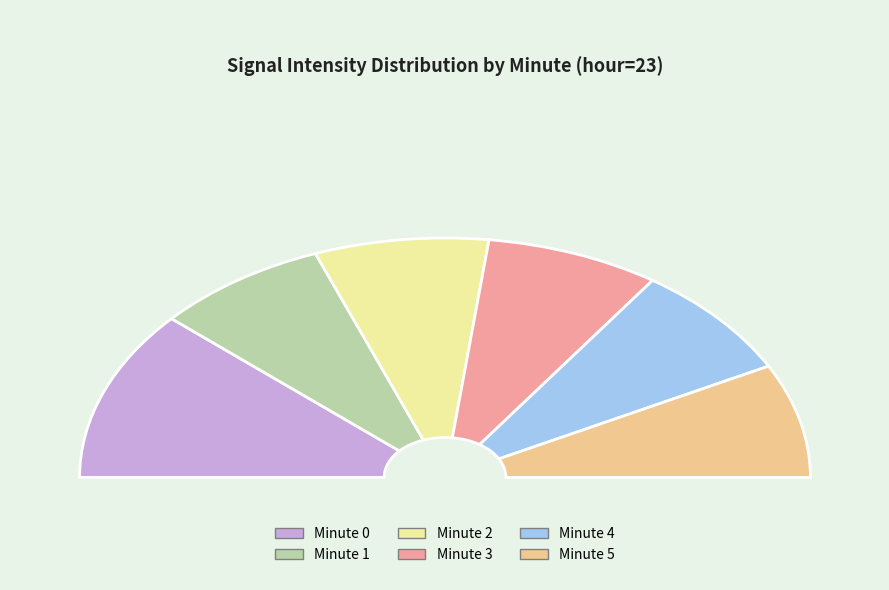

To the nearest percent, what portion does Minute 3 represent?

15%